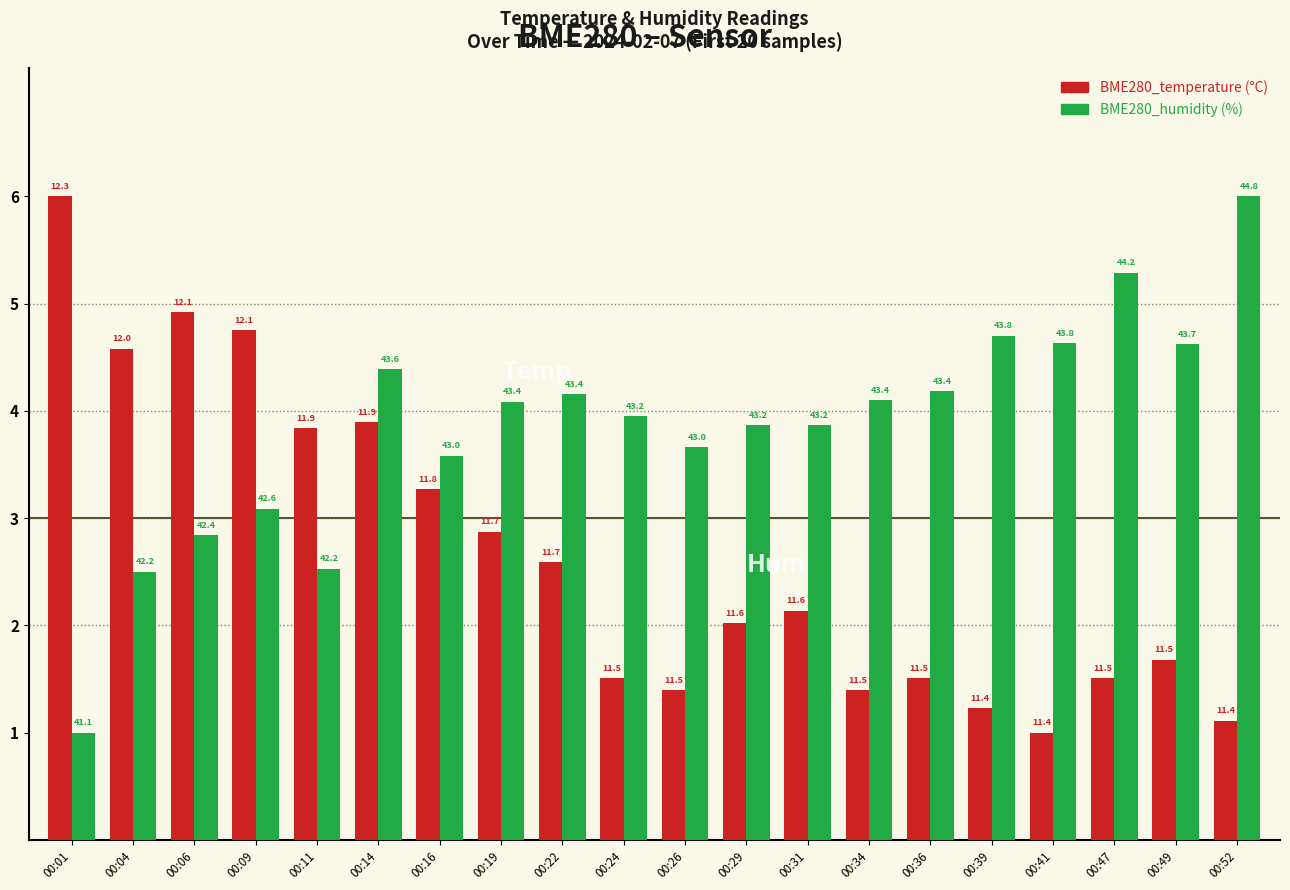

Are the bars grouped side by side (vs. stacked)?

Yes